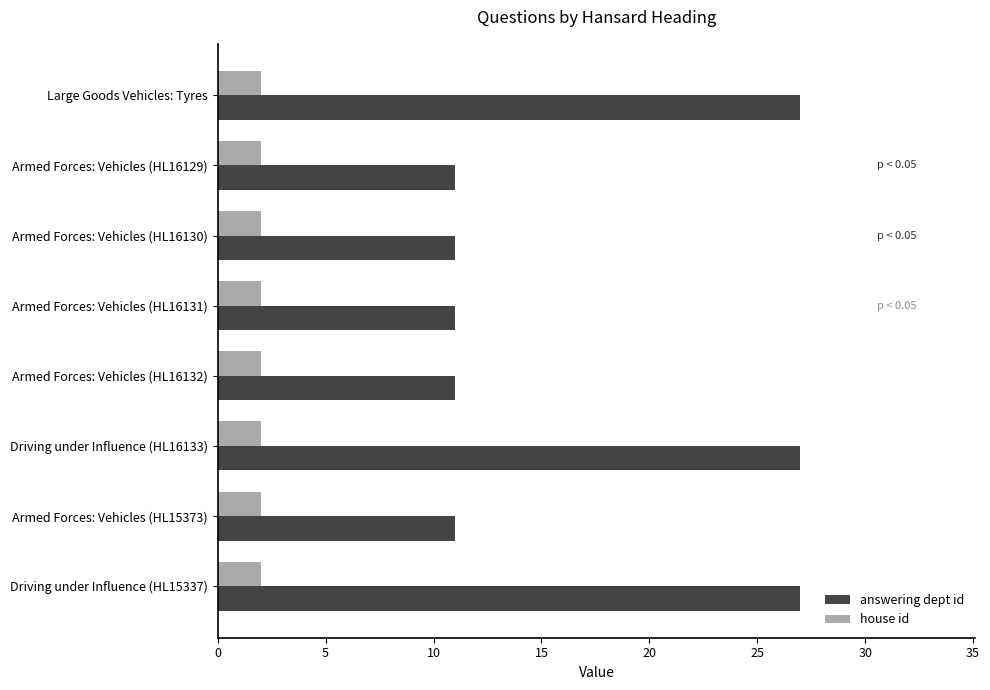

What is the total value across all series at Armed Forces: Vehicles (HL16130)?

13